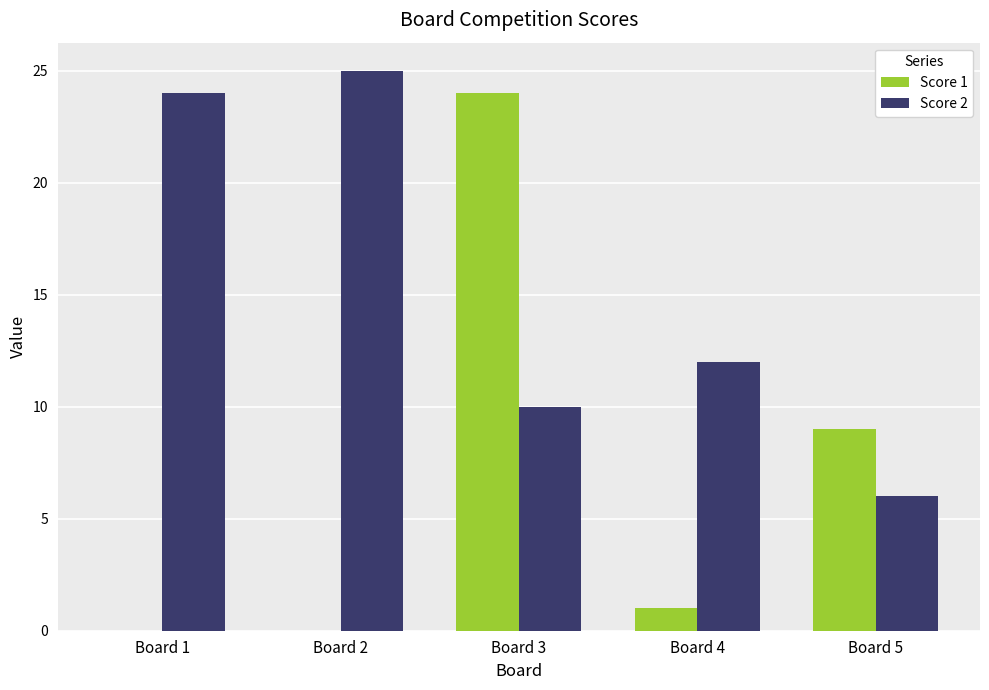

Which series changed the most between Board 3 and Board 5?

Score 1